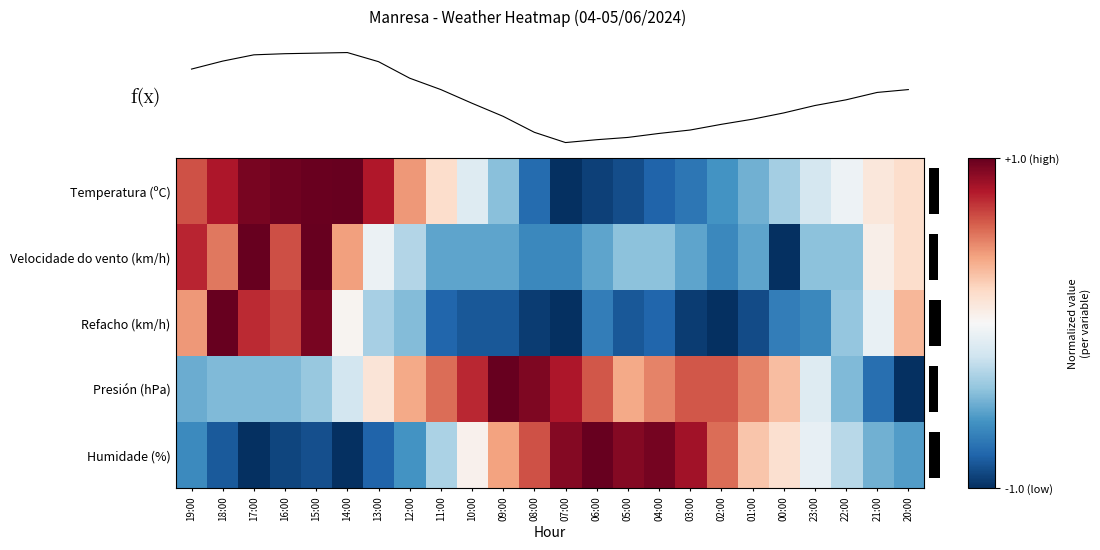

Which has a higher value, 18:00 or 15:00?

15:00